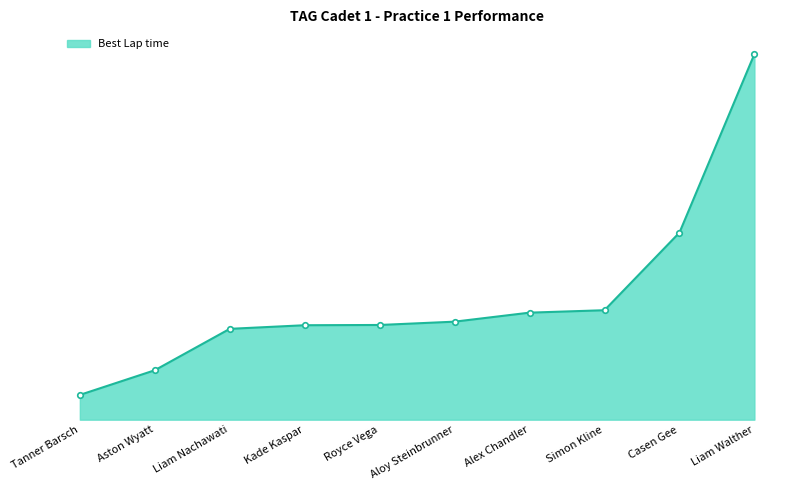

List the labels in order of value, largest first.

Liam Walther, Casen Gee, Simon Kline, Alex Chandler, Aloy Steinbrunner, Royce Vega, Kade Kaspar, Liam Nachawati, Aston Wyatt, Tanner Barsch